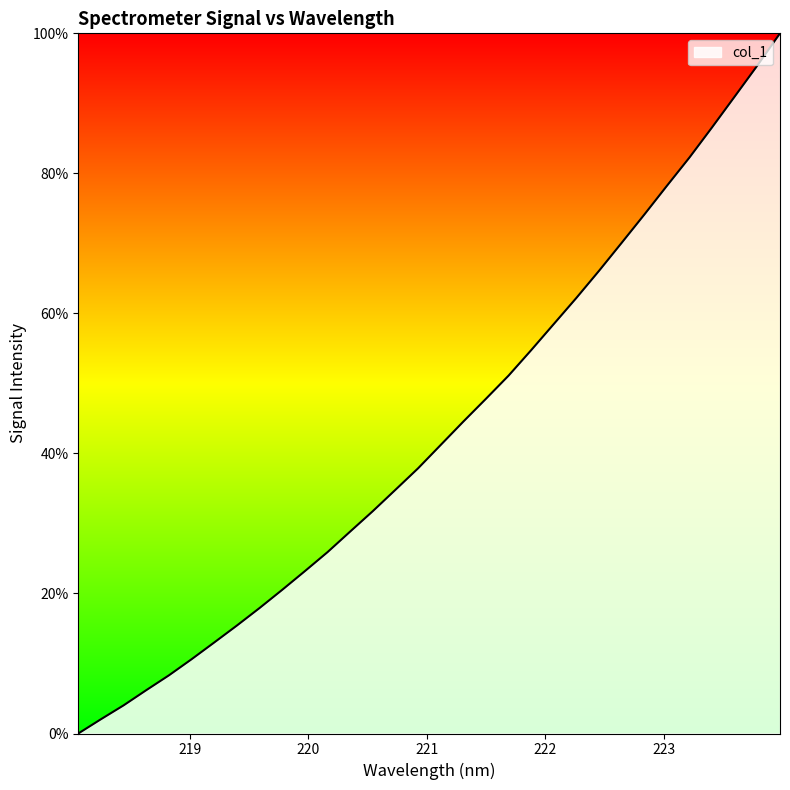

What is the maximum value shown in the chart?

100.0